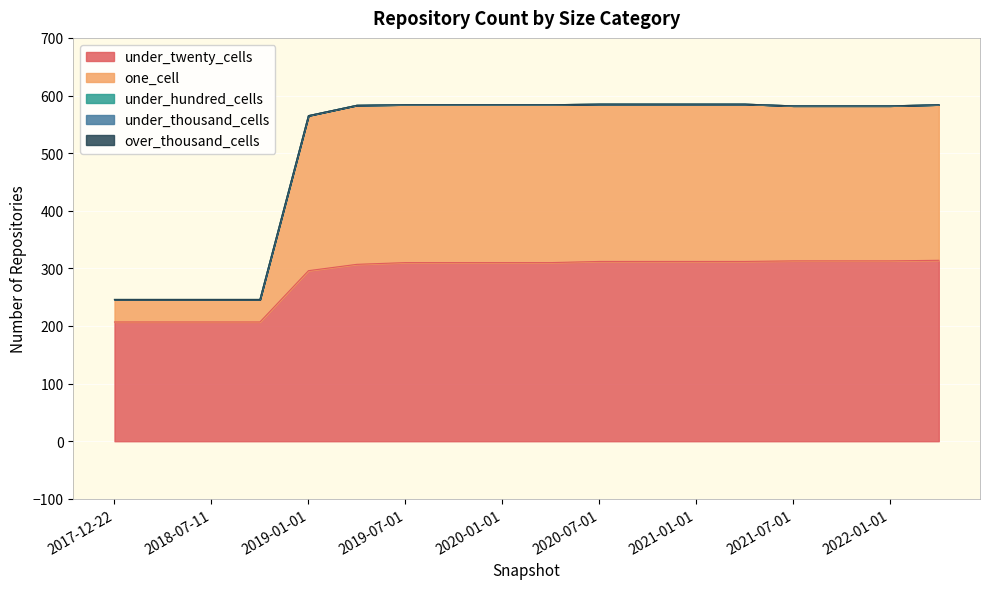

What is the difference between the maximum and minimum values in the one_cell series?

237